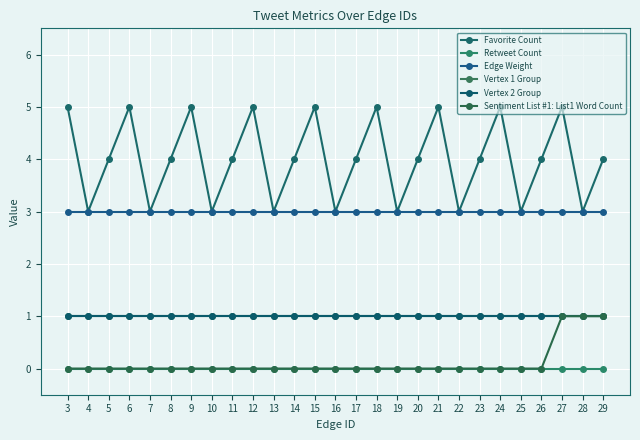

At 6, list the series in order from smallest to largest.

Retweet Count, Sentiment List #1: List1 Word Count, Vertex 1 Group, Vertex 2 Group, Edge Weight, Favorite Count